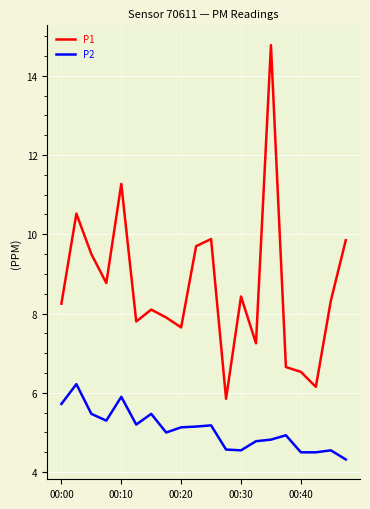

Rank the series by their average value, from lowest to highest.

P2, P1